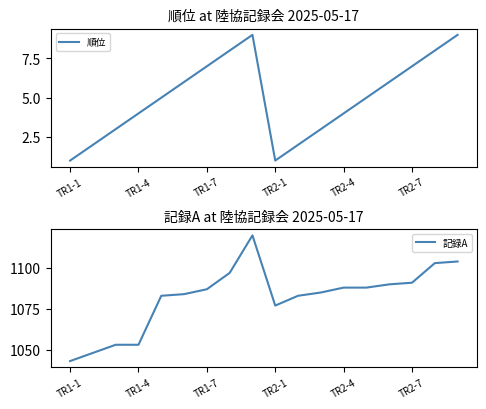

True or false: 順位 and 記録A intersect in this chart.

False